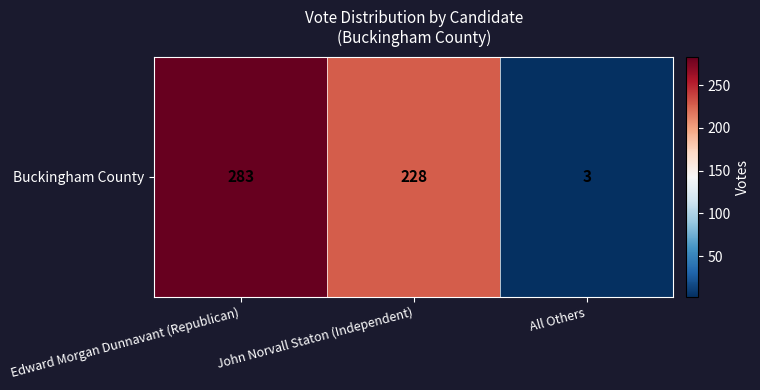

How many values are between 3 and 283?

3